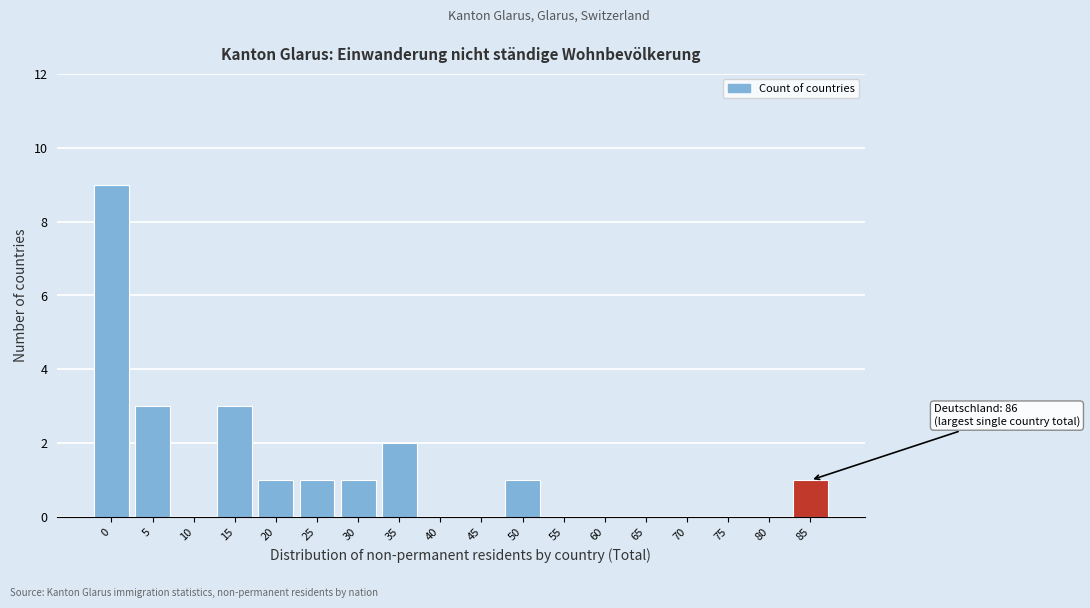

Reading left to right, extract all data points from this chart.

0=9	5=3	10=0	15=3	20=1	25=1	30=1	35=2	40=0	45=0	50=1	55=0	60=0	65=0	70=0	75=0	80=0	85=1